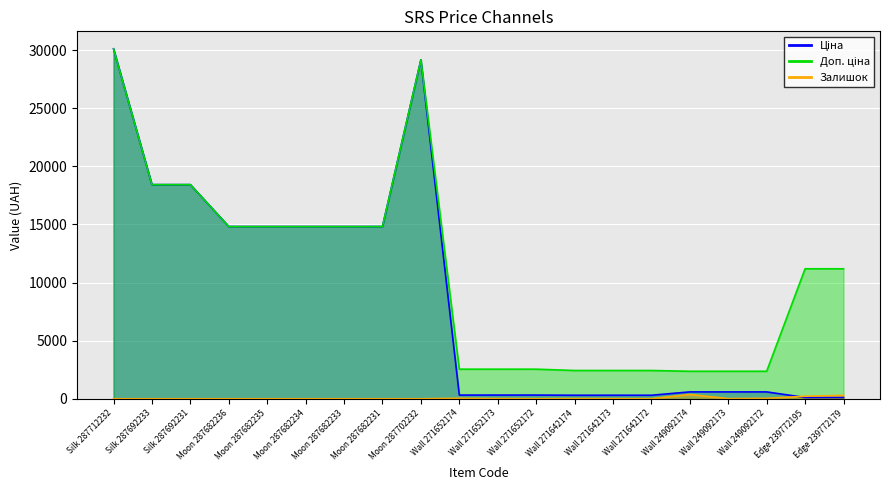

What is the maximum value for Доп. ціна?

30102.8